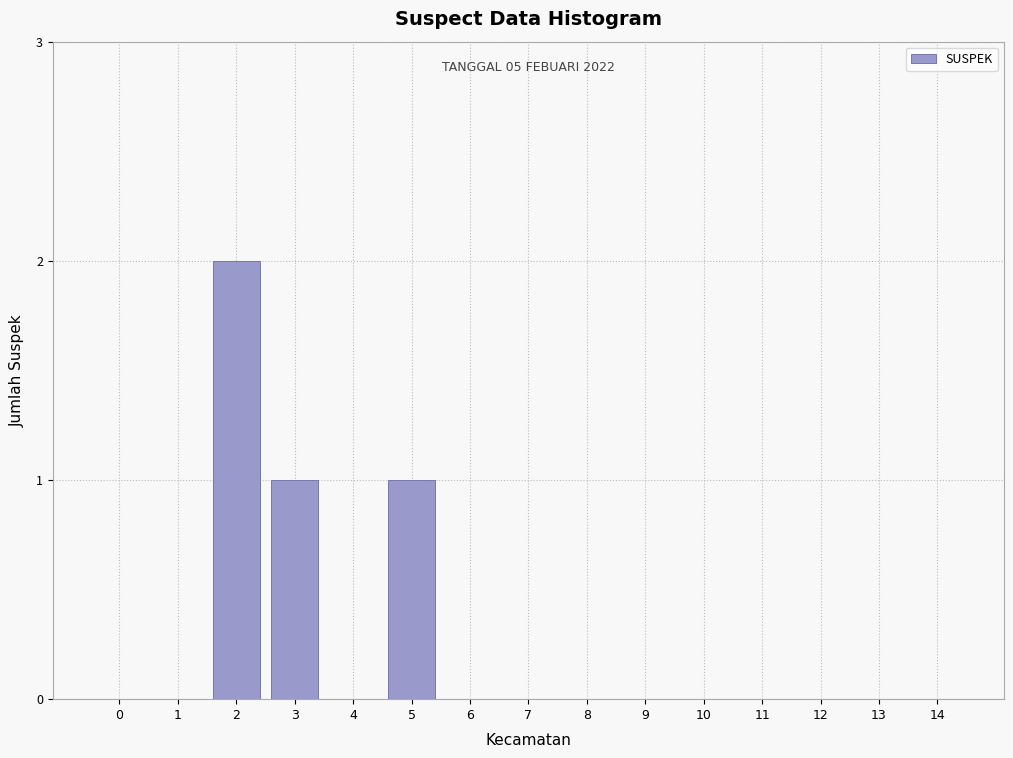

Reading left to right, extract all data points from this chart.

0=0	1=0	2=2	3=1	4=0	5=1	6=0	7=0	8=0	9=0	10=0	11=0	12=0	13=0	14=0